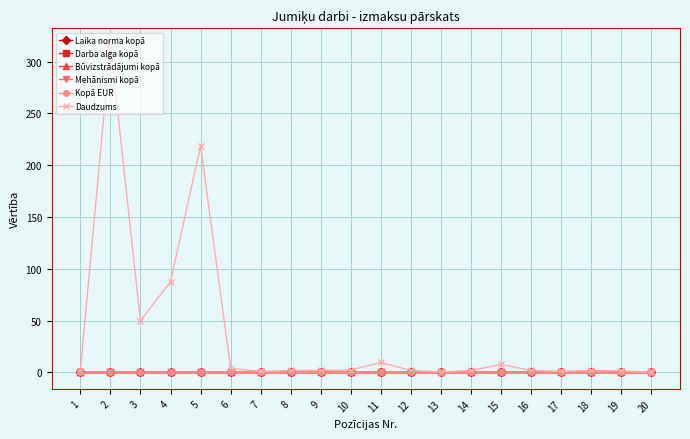

Reading right to left, extract all data points from this chart.

Laika norma kopā: 0.0	0.0	0.0	0.0	0.0	0.0	0.0	0.0	0.0	0.0	0.0	0.0	0.0	0.0	0.0	0.0	0.0	0.0	0.0	0.0
Darba alga kopā: 0.0	0.0	0.0	0.0	0.0	0.0	0.0	0.0	0.0	0.0	0.0	0.0	0.0	0.0	0.0	0.0	0.0	0.0	0.0	0.0
Būvizstrādājumi kopā: 0.0	0.0	0.0	0.0	0.0	0.0	0.0	0.0	0.0	0.0	0.0	0.0	0.0	0.0	0.0	0.0	0.0	0.0	0.0	0.0
Mehānismi kopā: 0.0	0.0	0.0	0.0	0.0	0.0	0.0	0.0	0.0	0.0	0.0	0.0	0.0	0.0	0.0	0.0	0.0	0.0	0.0	0.0
Kopā EUR: 0.0	0.0	0.0	0.0	0.0	0.0	0.0	0.0	0.0	0.0	0.0	0.0	0.0	0.0	0.0	0.0	0.0	0.0	0.0	0.0
Daudzums: 0.1	1.6	1.9	1.1	1.9	7.8	1.9	0.5	1.9	9.7	2.4	1.9	1.9	1.0	4.0	218.7	87.6	50.0	316.3	1.9